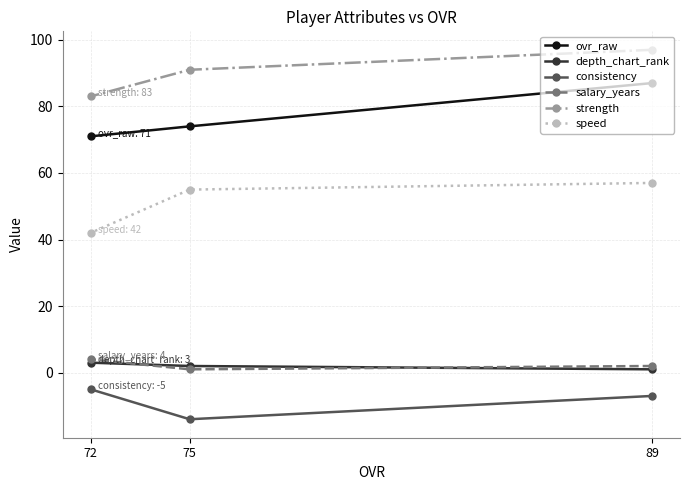

How many series are shown in this chart?

6